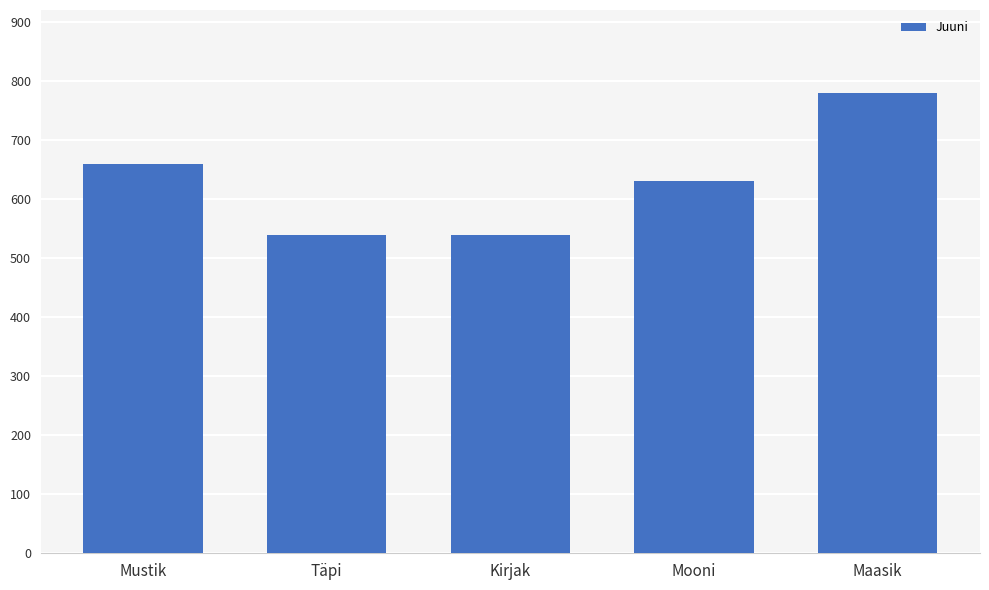

How many data points are less than 630?

2